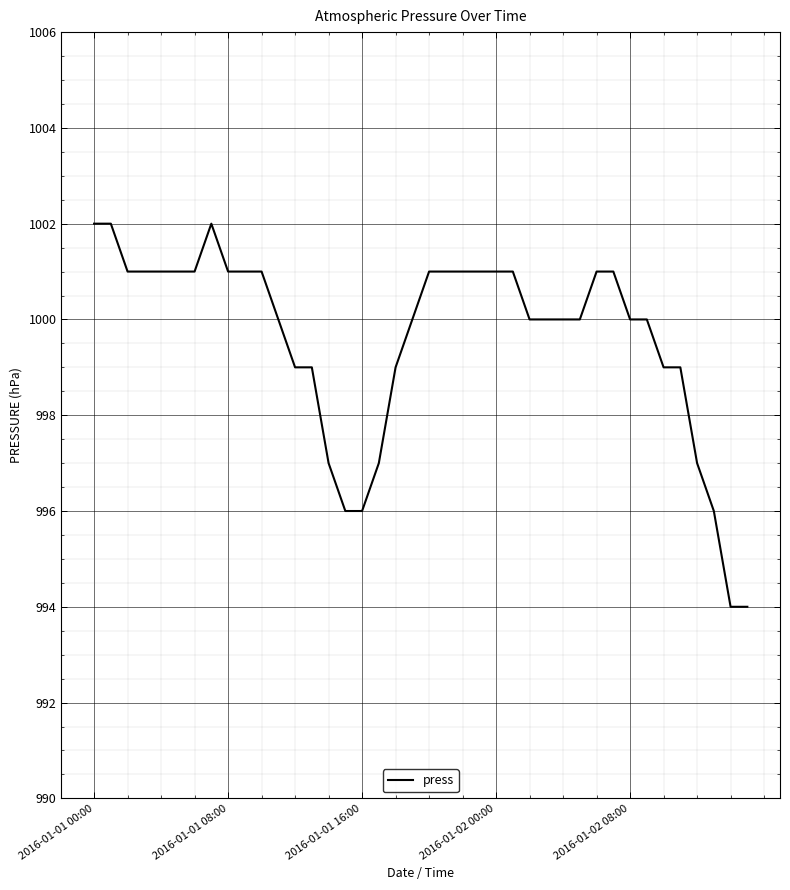

What is the greatest value displayed?

1002